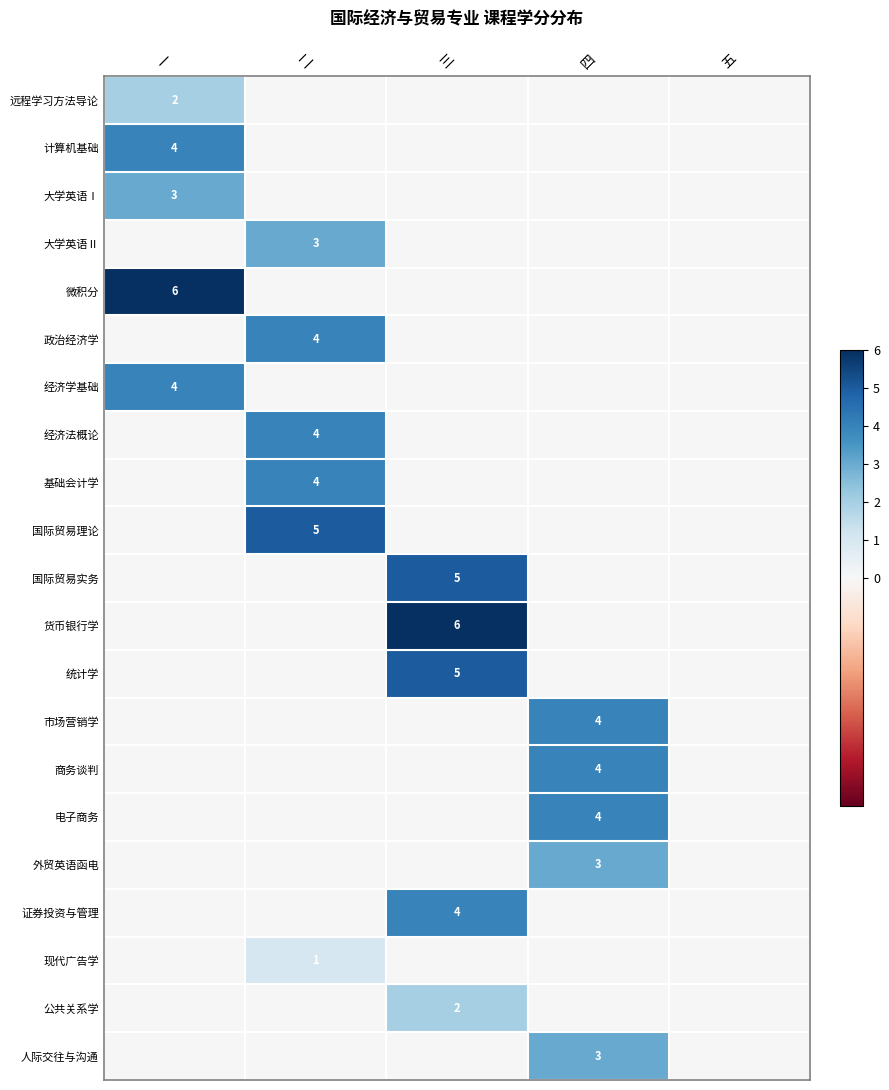

The 货币银行学 series shows 1 at 三. True or false?

False